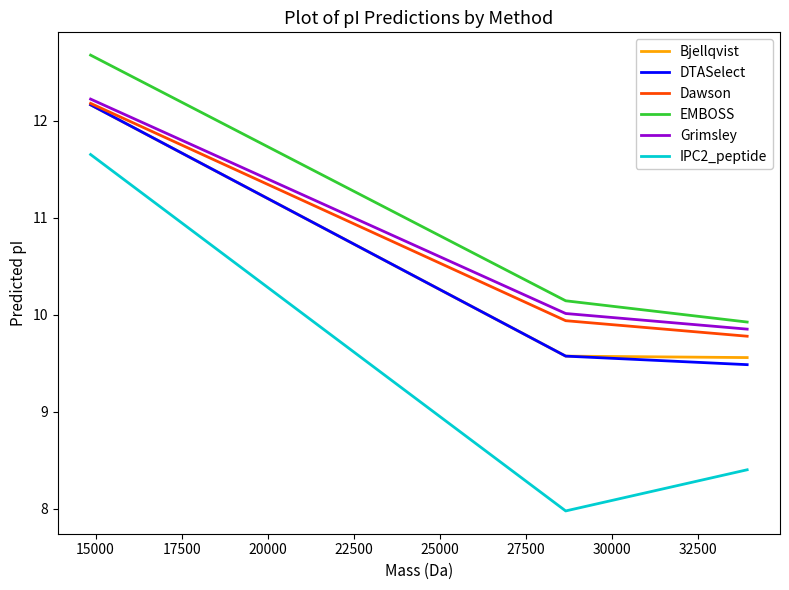

What are all the series names shown in the legend?

Bjellqvist, DTASelect, Dawson, EMBOSS, Grimsley, IPC2_peptide